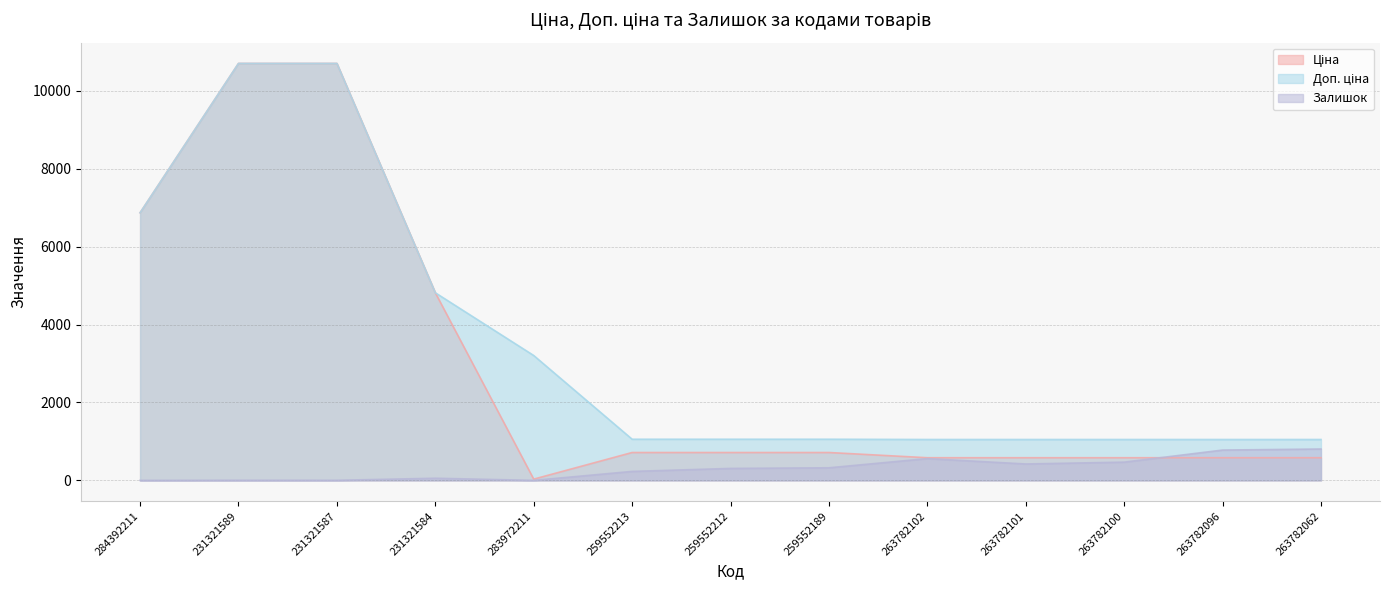

What is the sum of the Ціна values at 284392211 and 231321584?

11683.6